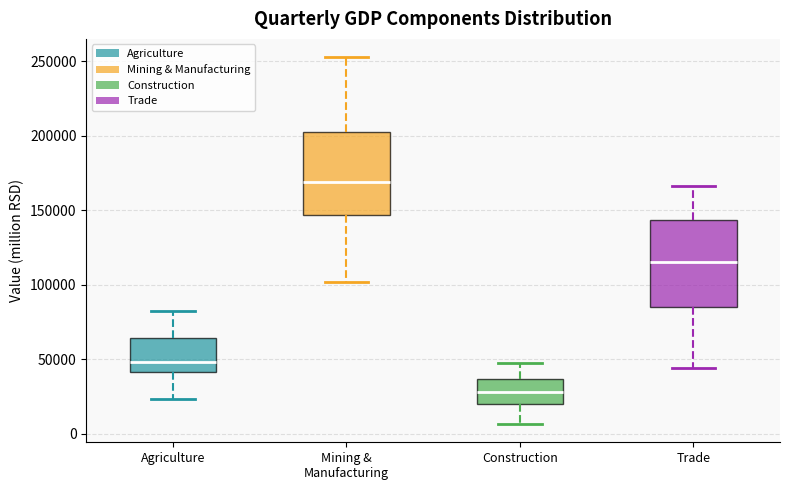

Which box's median line is the highest?

Mining & Manufacturing